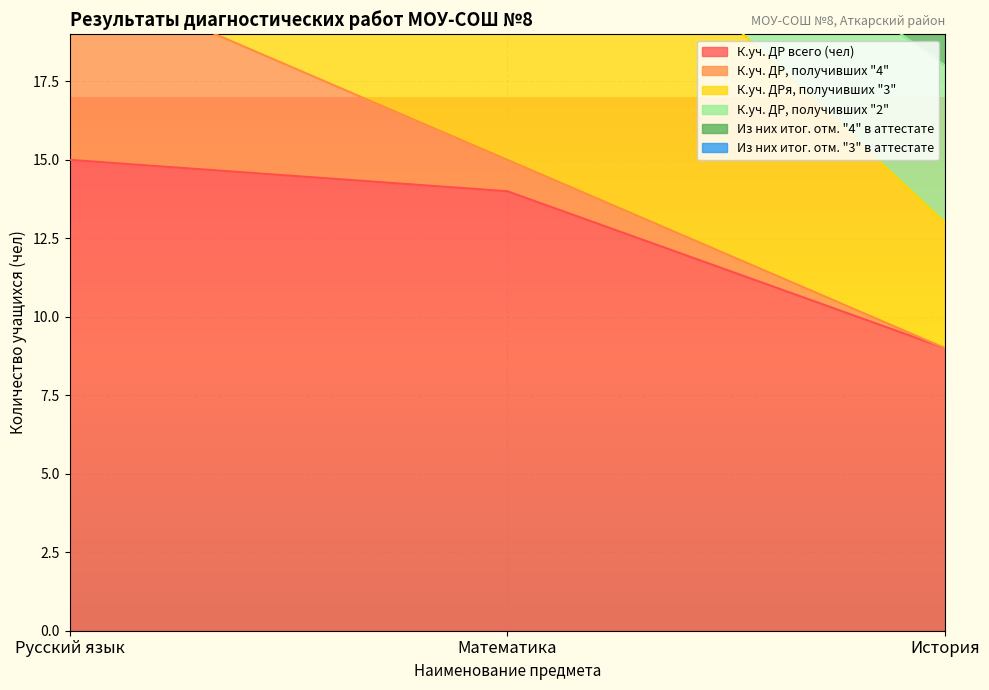

What is the spread (max minus min) of values at История?

16